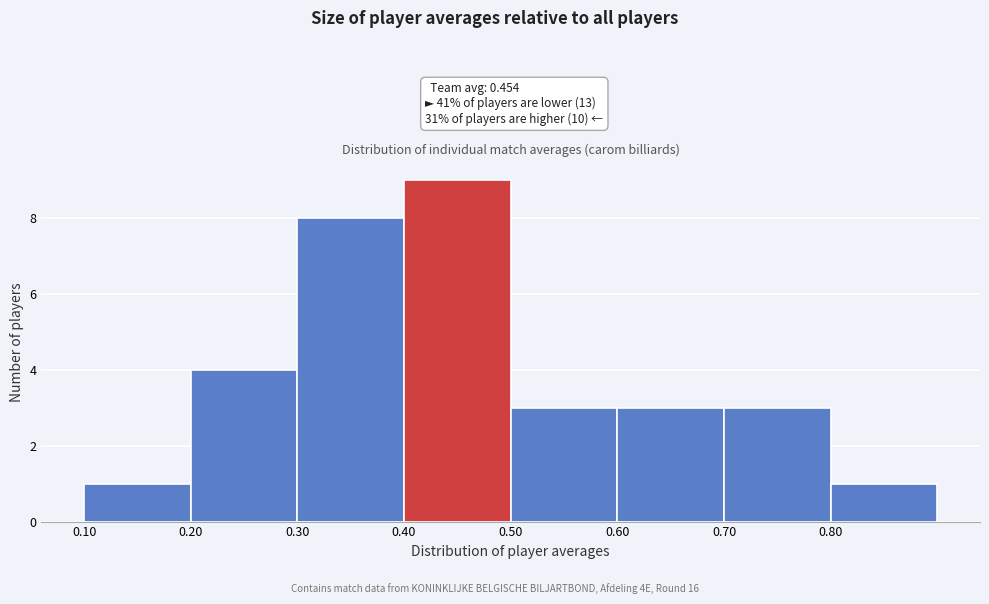

Over which range of the x-axis is the bar tallest?

0.4 to 0.5